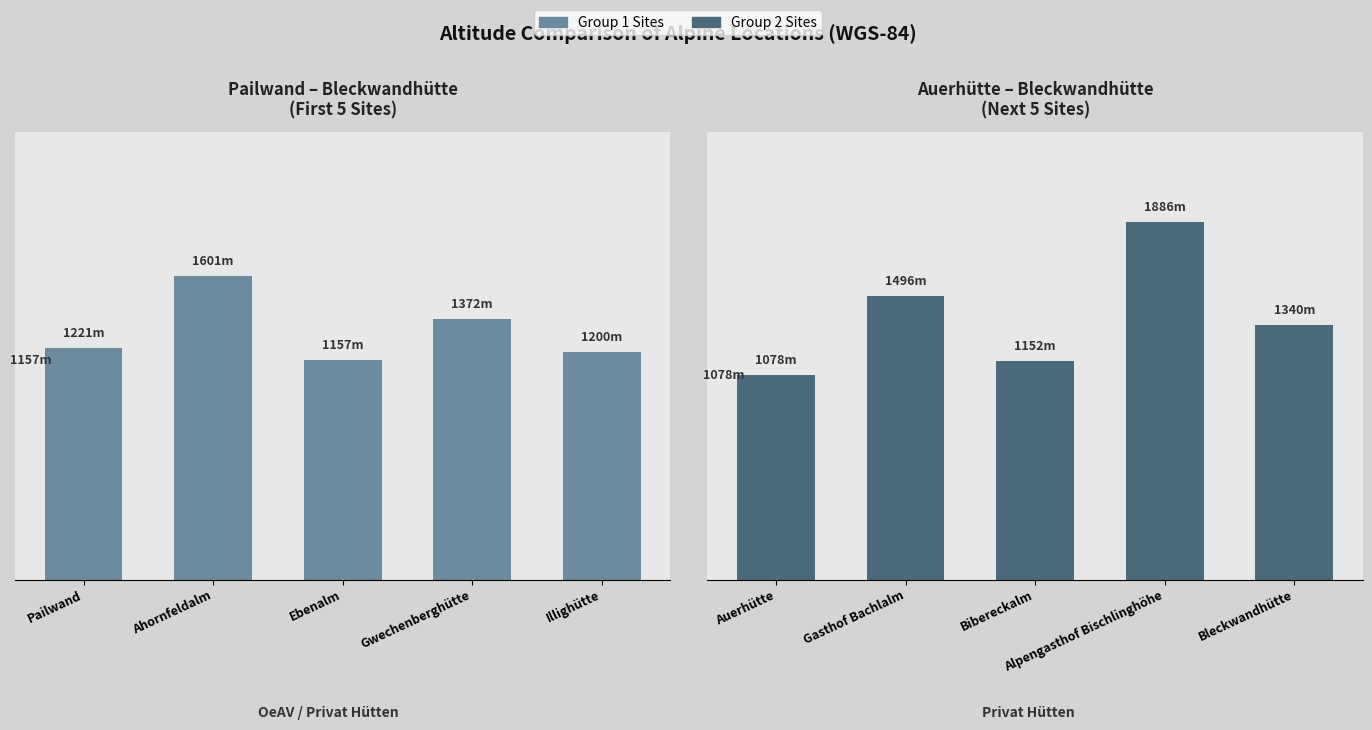

What is the minimum value shown in the chart?

1078